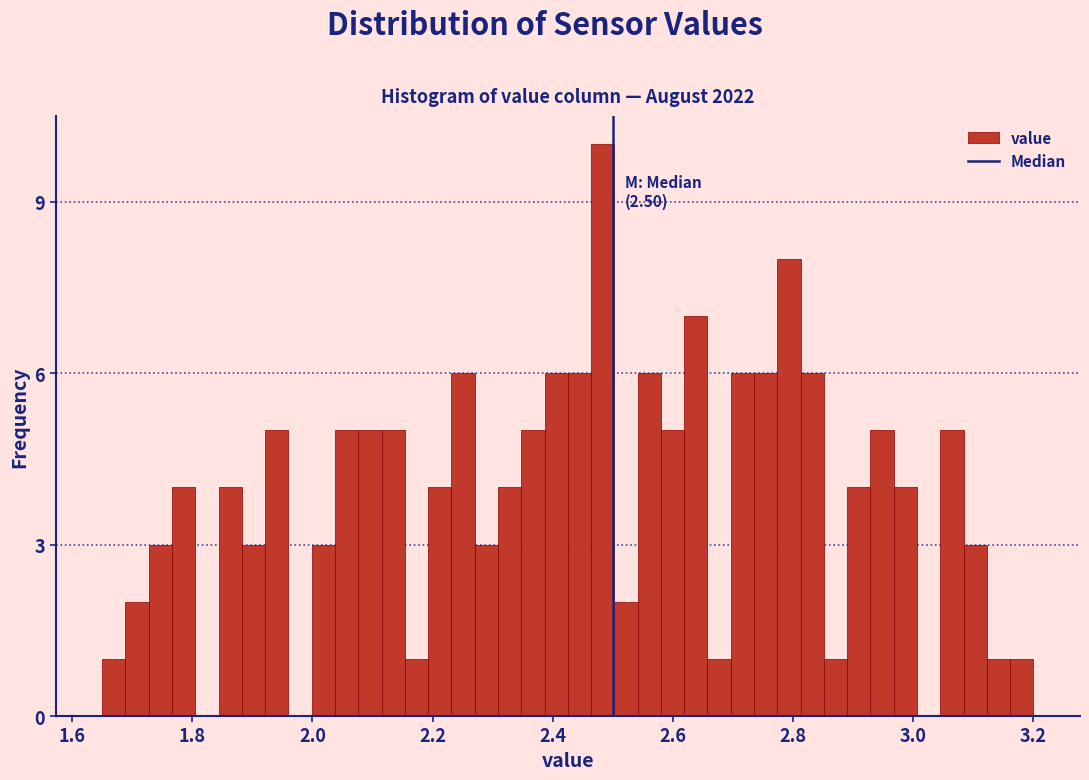

Around what value on the x-axis is the tallest bar? Give the approximate position of its centre, as read against the axis.

2.48